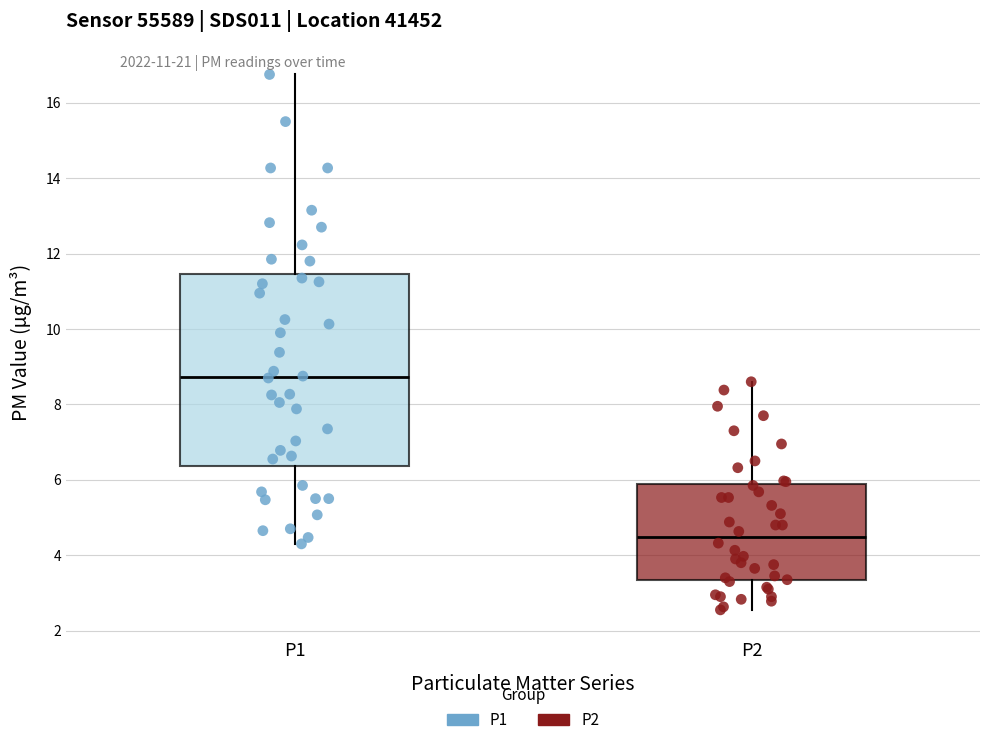

Reading left to right, transcribe this box plot: for each box, give where its median line is, the range the box spans, and where its two whiskers end, as read against the y-axis. The values are not printed on the chart, so give them approximately, as read against the axis.

P1: median 8.8, box 6.4 to 11.4, whiskers 4.4 to 16.8
P2: median 4.4, box 3.4 to 5.8, whiskers 2.6 to 8.6